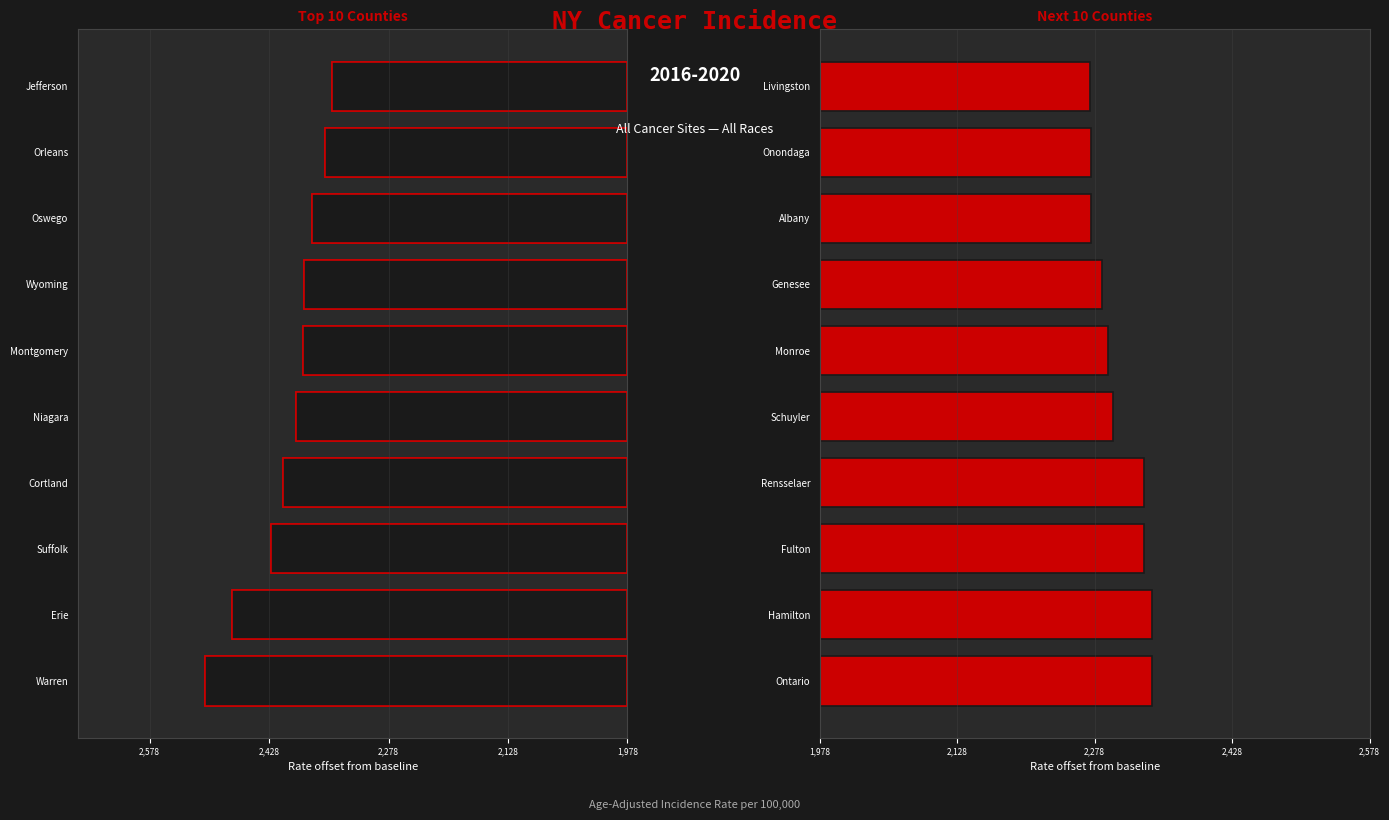

What is the difference between the maximum and second lowest values in the Next 10 Counties (Rate) series?

66.7